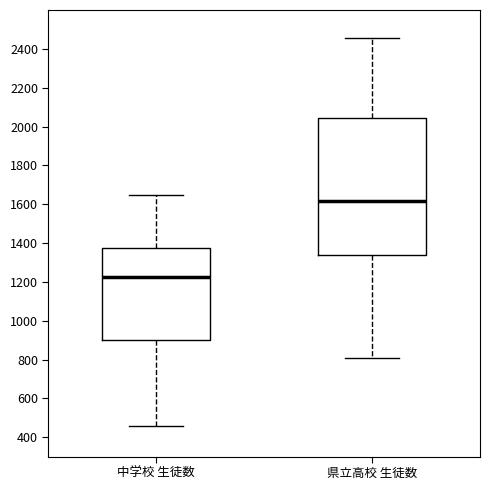

Comparing the boxes themselves (not the whiskers), which one is the tallest?

県立高校 生徒数